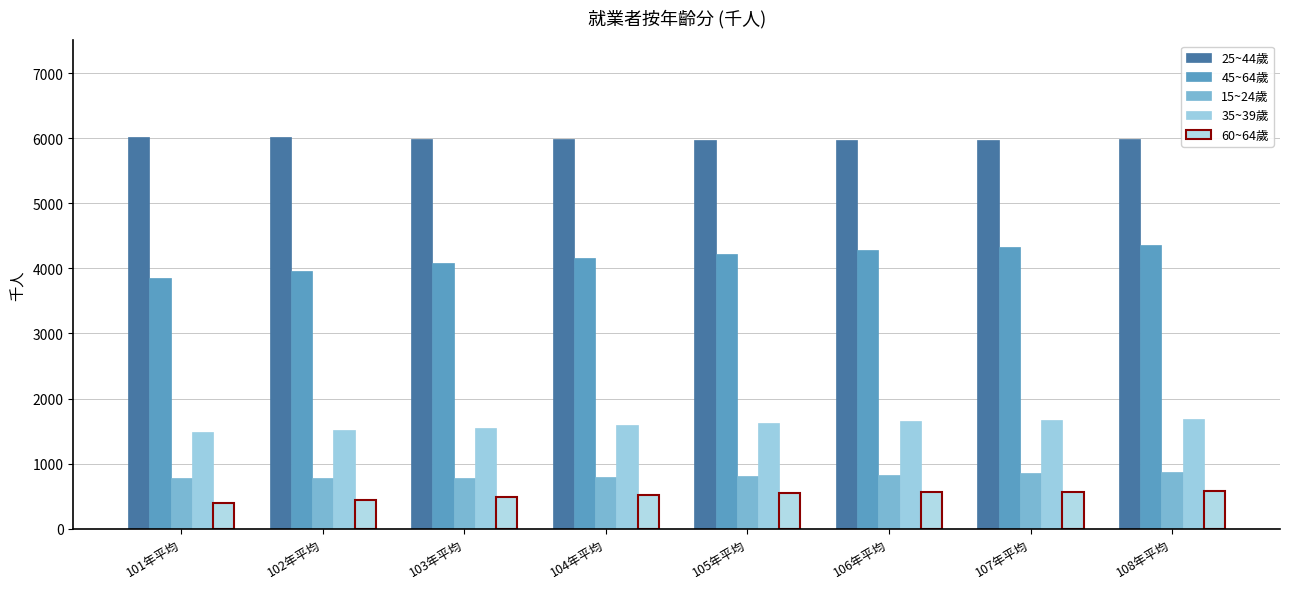

The 60~64歲 series shows 572 at 107年平均. True or false?

True